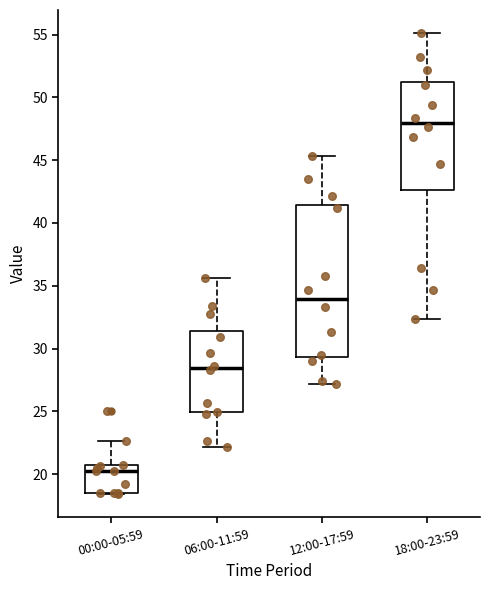

Which box's median line is the lowest?

00:00-05:59